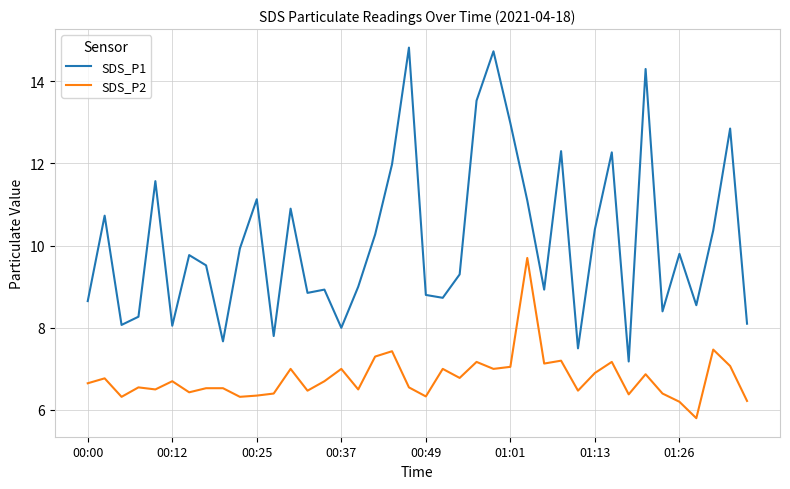

True or false: SDS_P1 and SDS_P2 cross at least once.

False